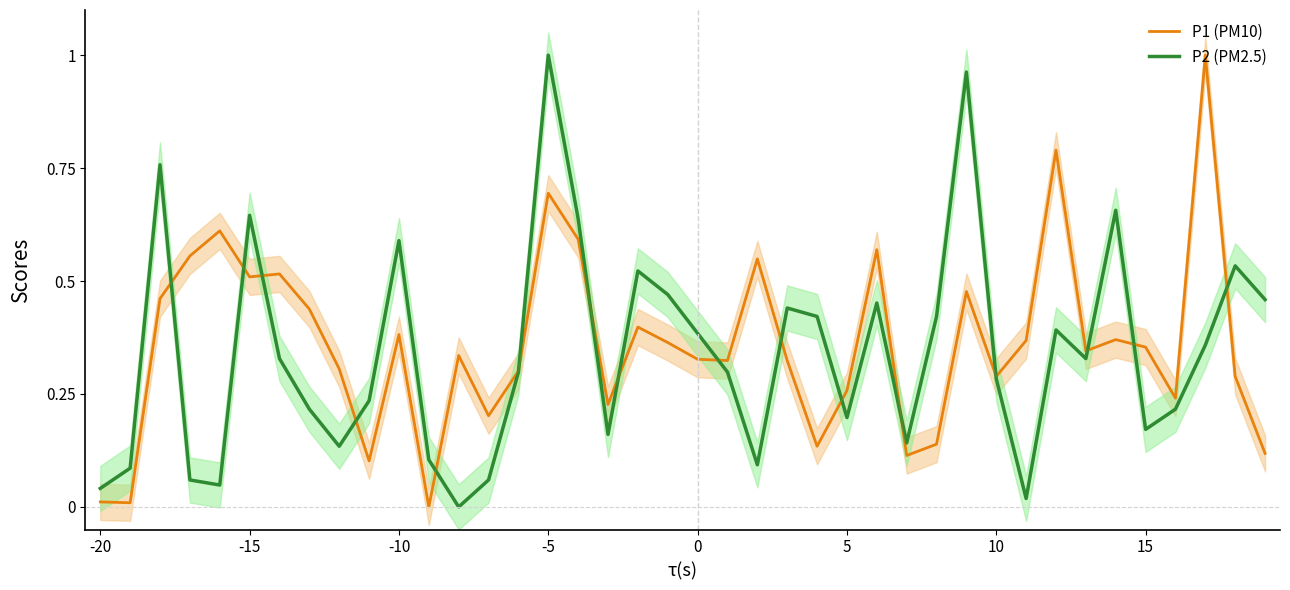

Which has a higher value, 10 or 8?

10